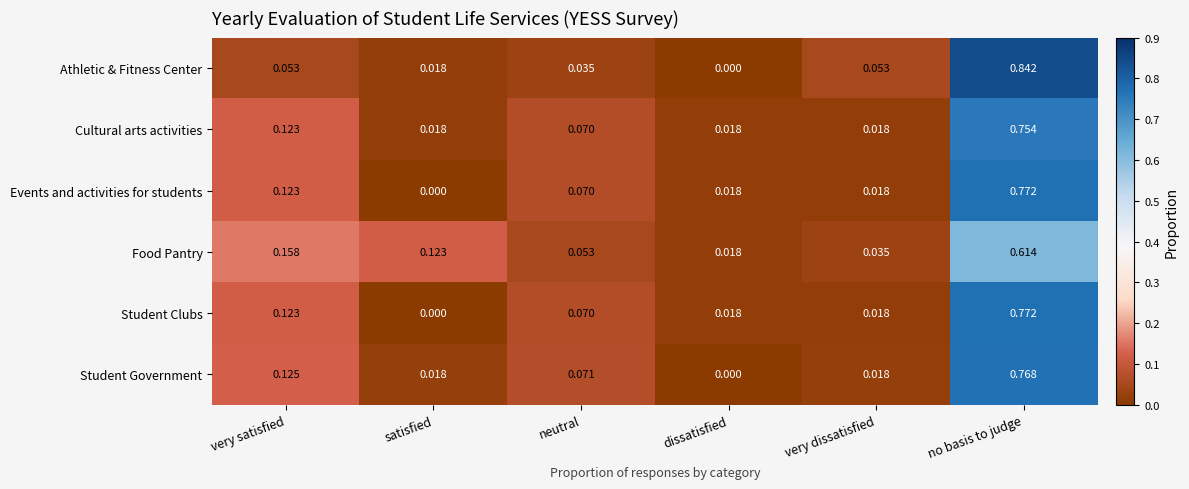

Which series has the largest range (max minus min)?

Athletic & Fitness Center